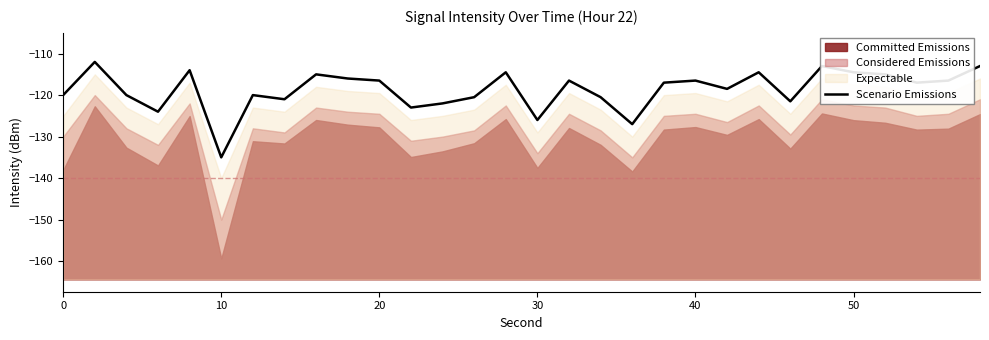

What is the greatest value displayed?

-112.0